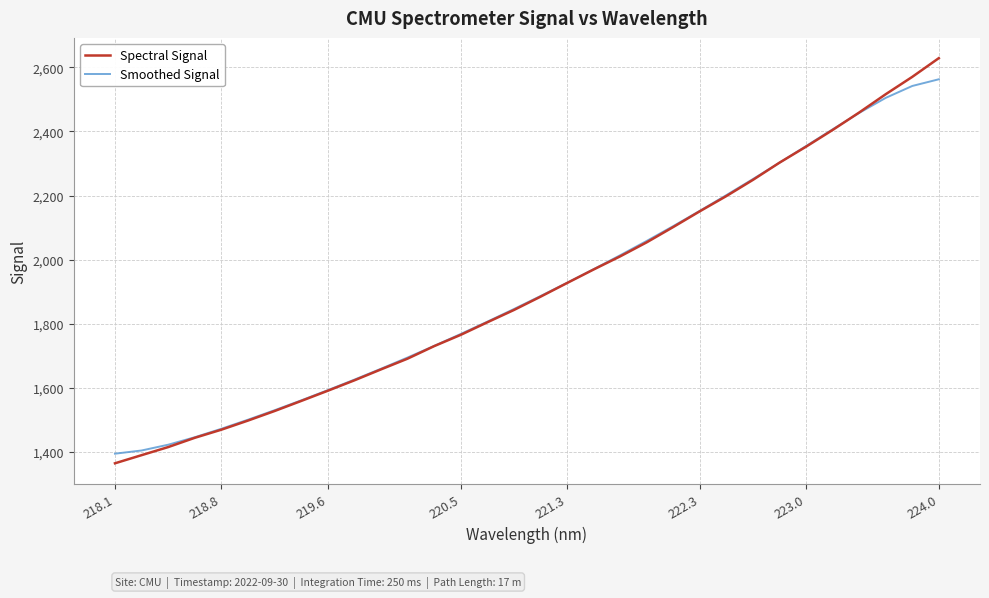

List the series in order of their peak value, lowest first.

Smoothed Signal, Spectral Signal